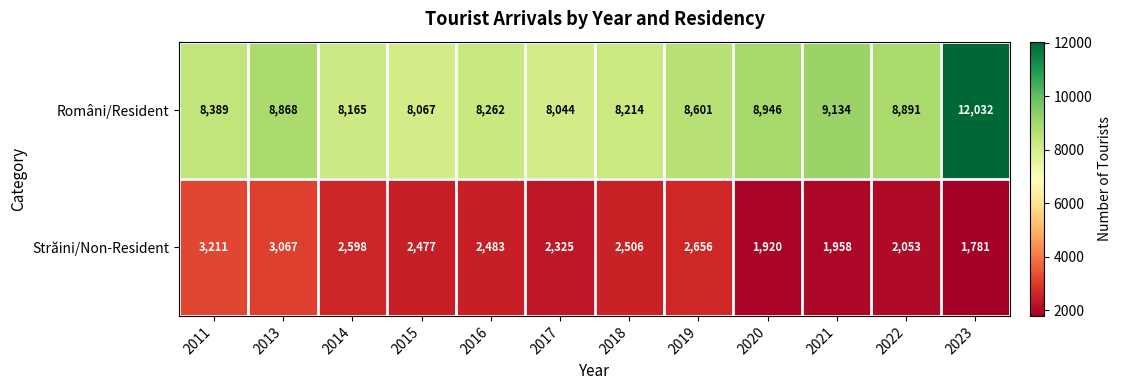

Rank the series by their average value, from highest to lowest.

Români/Resident, Străini/Non-Resident